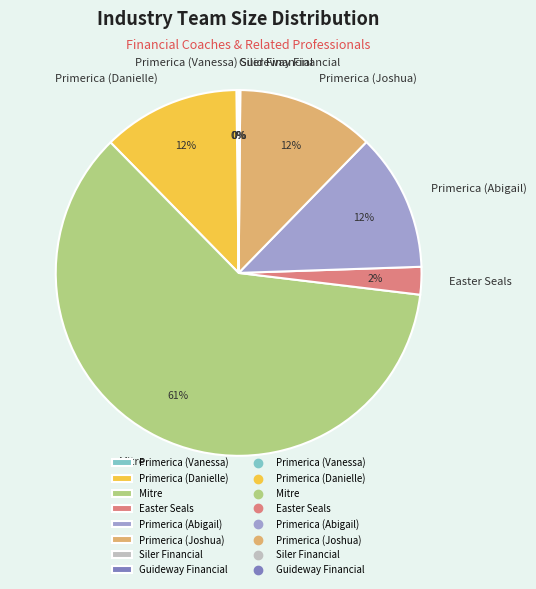

To the nearest percent, what percentage of the pie is Primerica (Abigail)?

12%